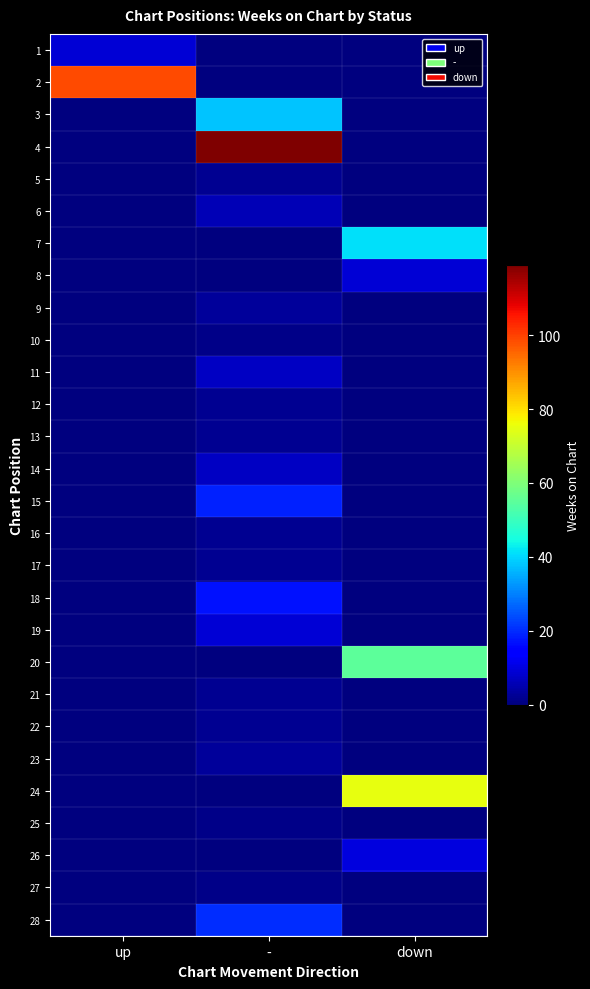

List the series in order of their peak value, highest first.

4, 2, 24, 20, 7, 3, 28, 15, 18, 26, 1, 8, 19, 11, 14, 6, 9, 23, 5, 12, 13, 16, 17, 21, 22, 10, 25, 27